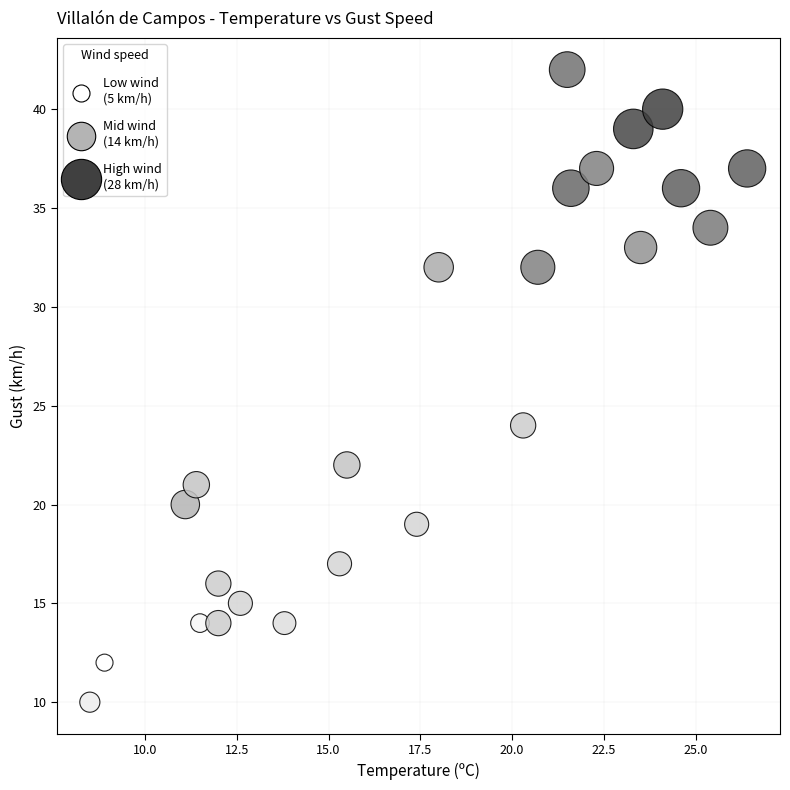

What Y value in the scatter plot is closest to 26?

24